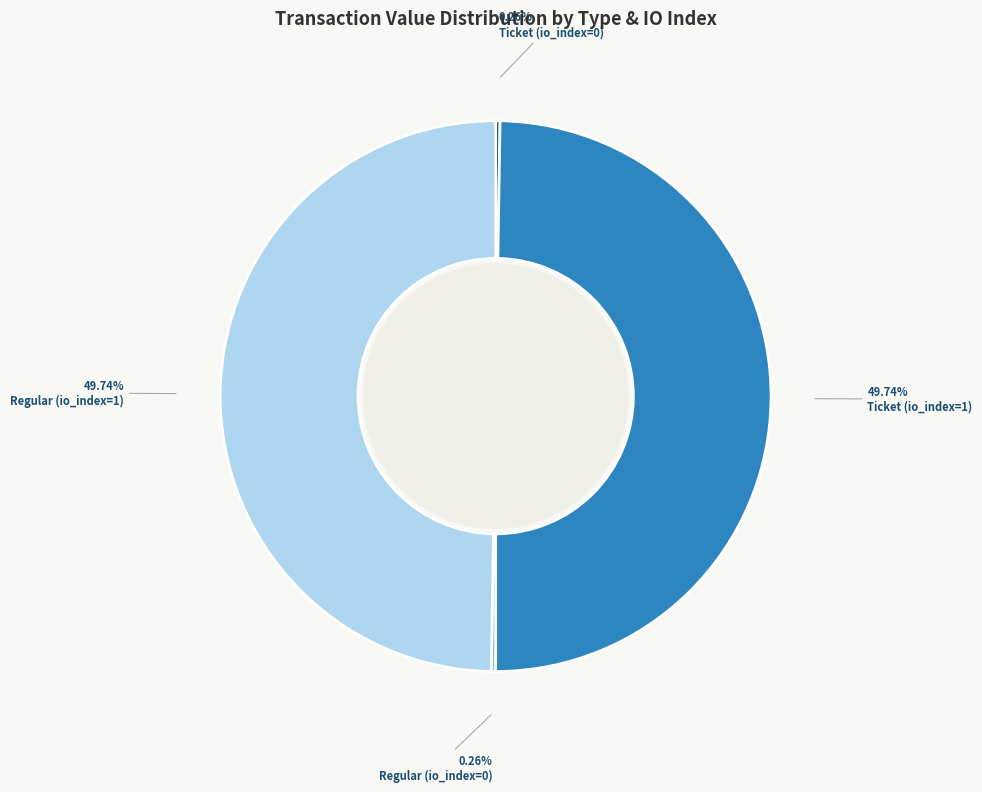

Is the sum of Regular (io_index=1) and Ticket (io_index=1) greater than half?

Yes